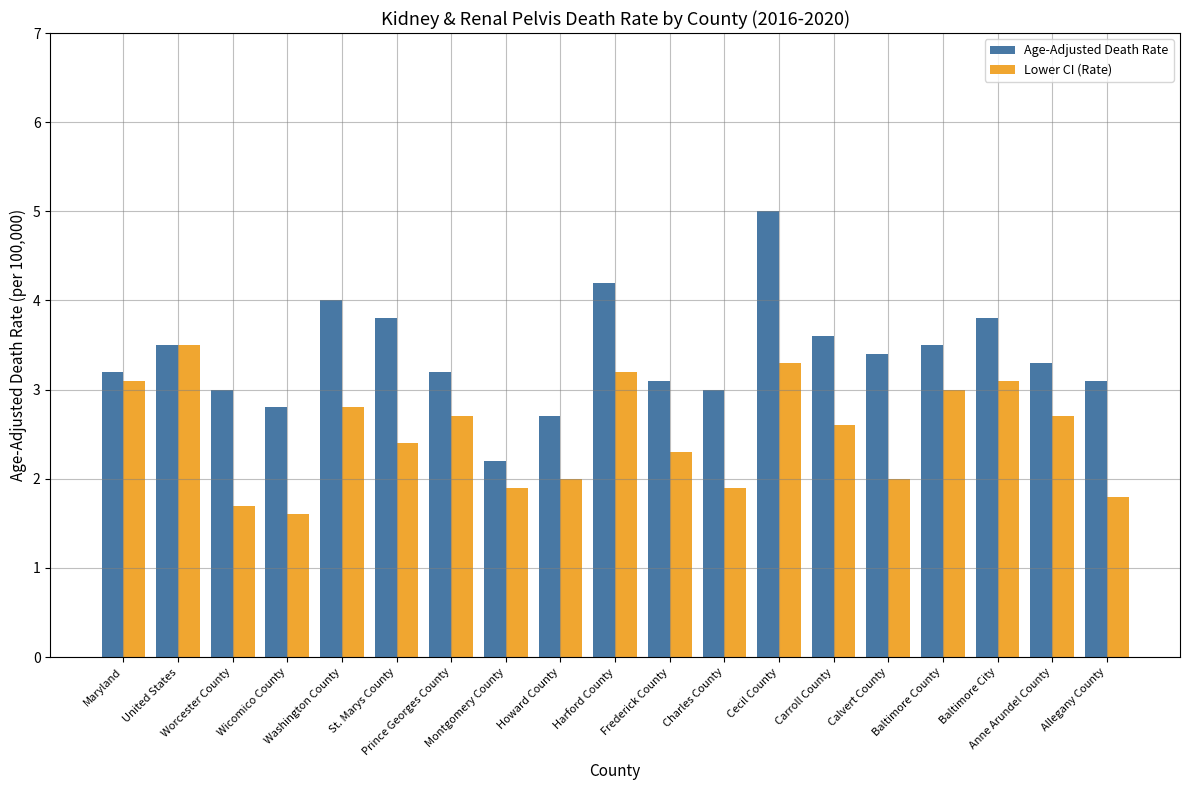

Which series has the largest range (max minus min)?

Age-Adjusted Death Rate